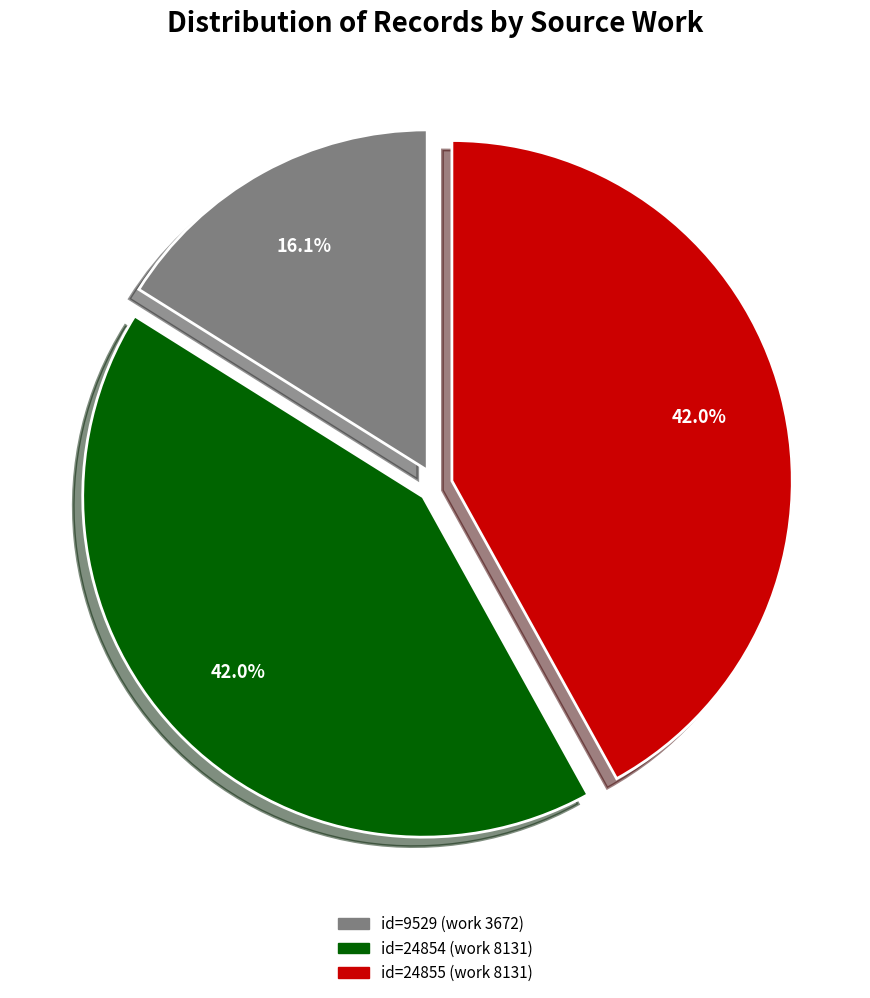

Which has a higher value, id=24855 (work 8131) or id=9529 (work 3672)?

id=24855 (work 8131)